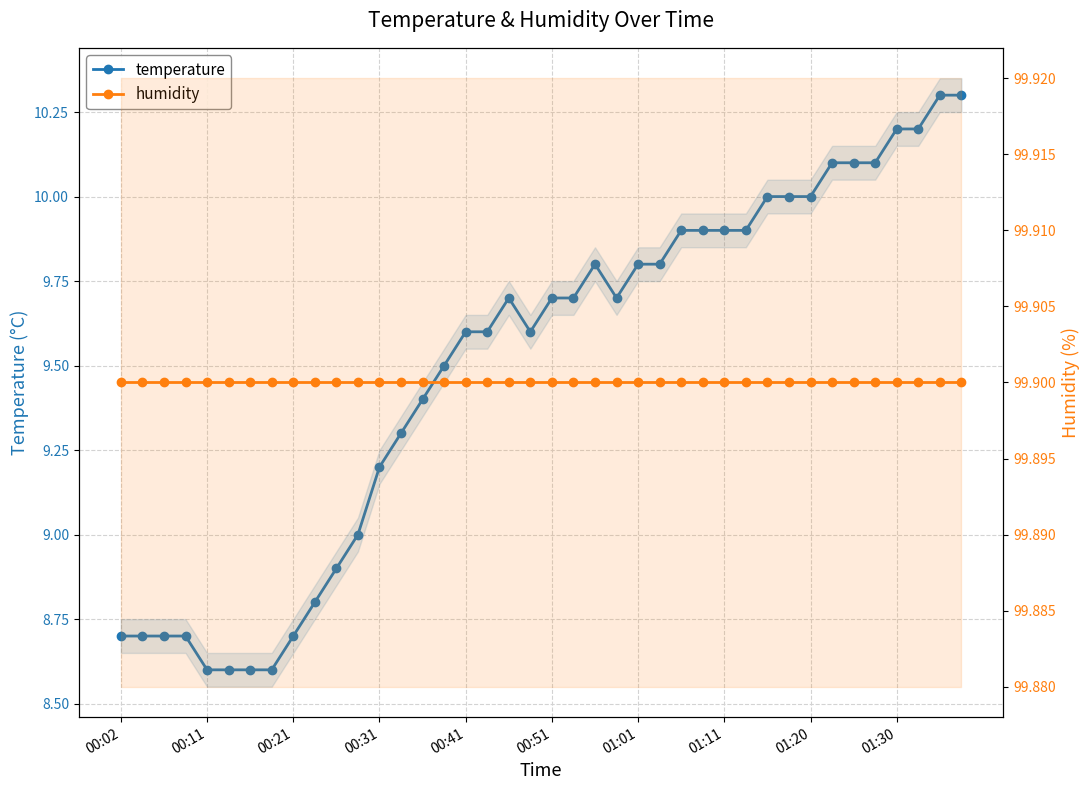

What is the value of the humidity point at the 4th from the left?

99.9